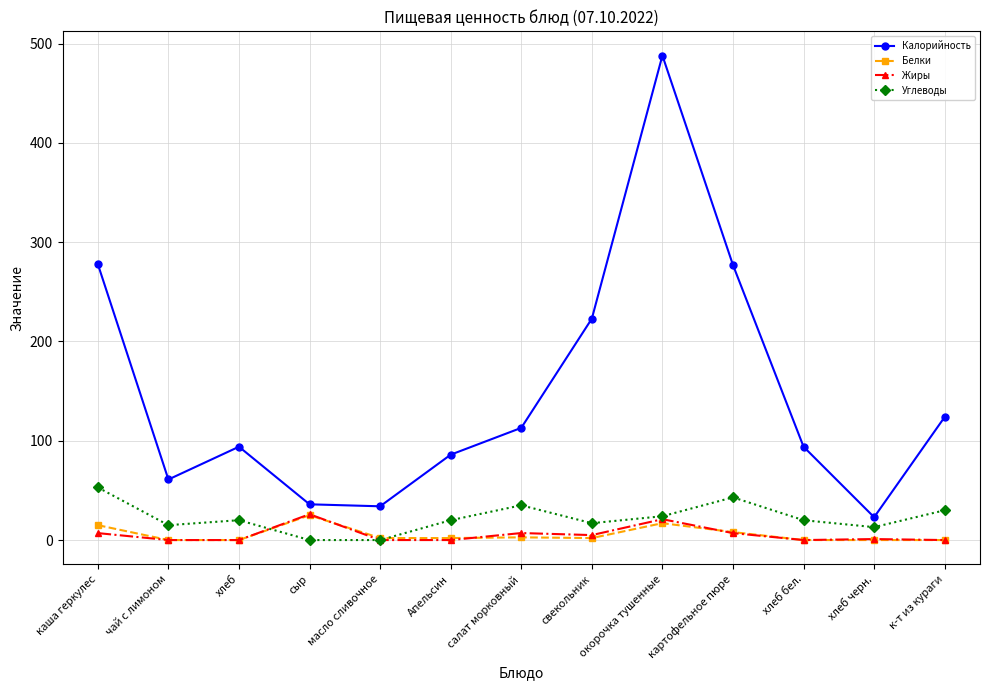

Read the Калорийность value at хлеб бел..

94.0